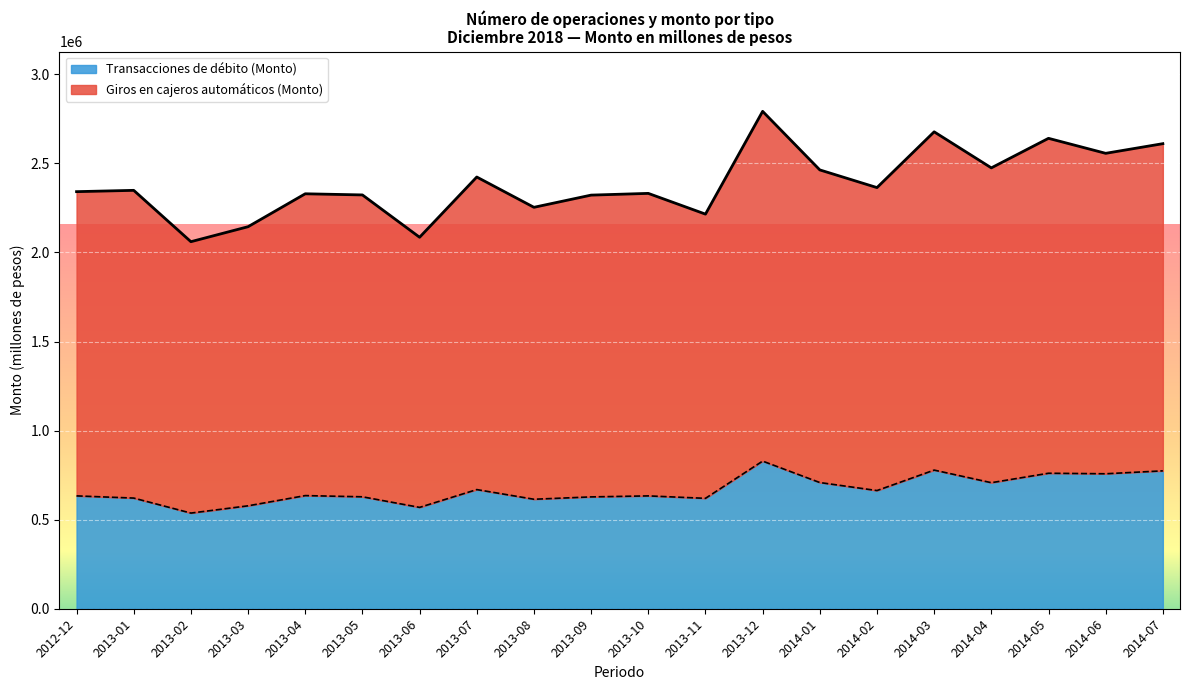

The Giros en cajeros automáticos (Monto) series shows 1032248.7 at 2013-01. True or false?

False